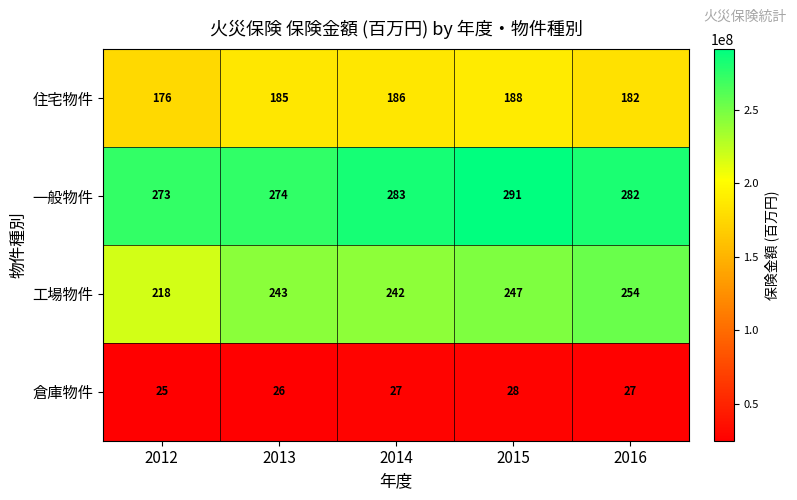

Where is 倉庫物件 nearest to the value 26?

2013